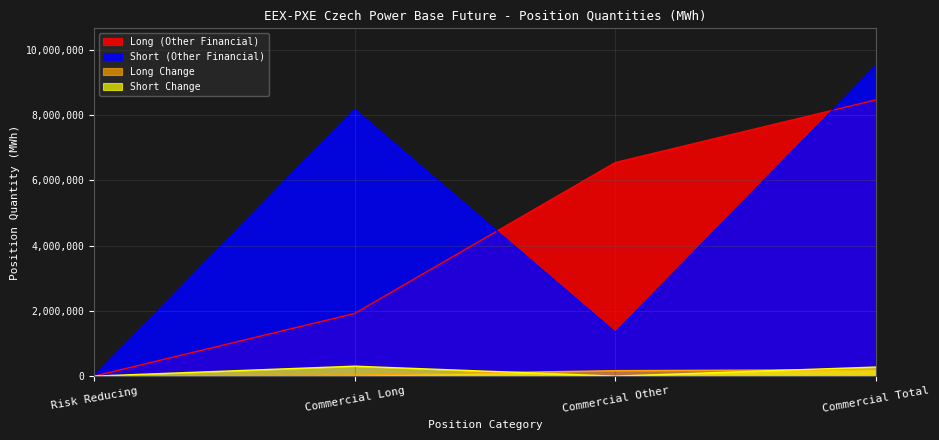

Which series has the widest spread of values?

Short (Other Financial)